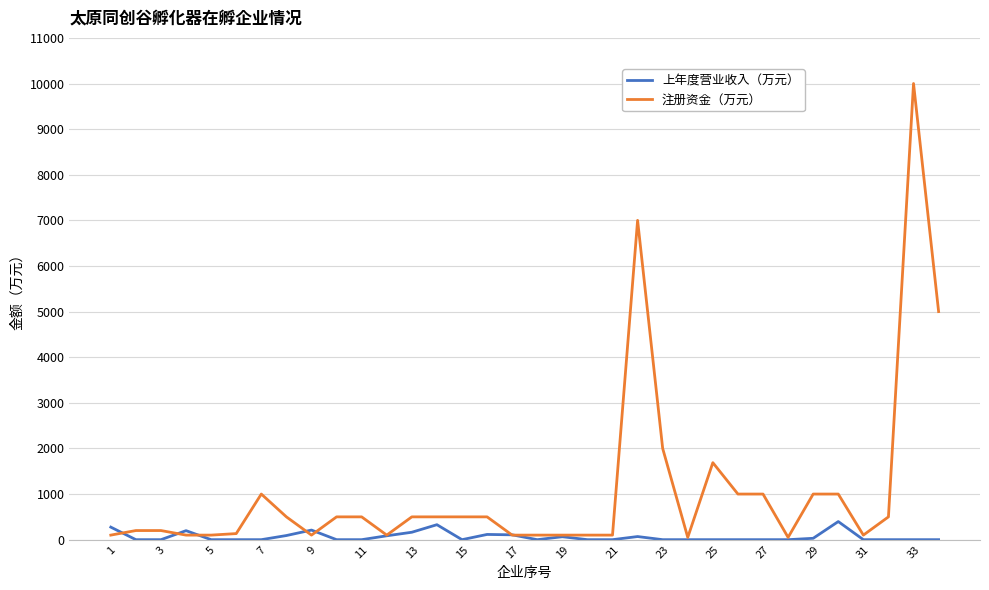

What is the difference between the second highest and minimum values in the 注册资金（万元） series?

6950.0